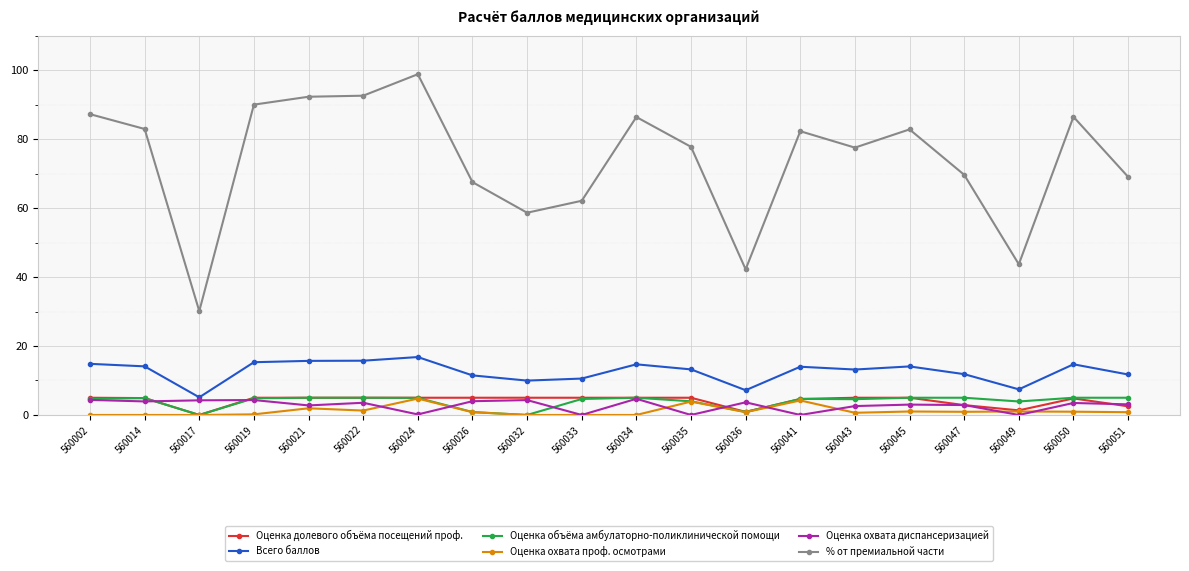

Which series has the largest total across all categories?

% от премиальной части